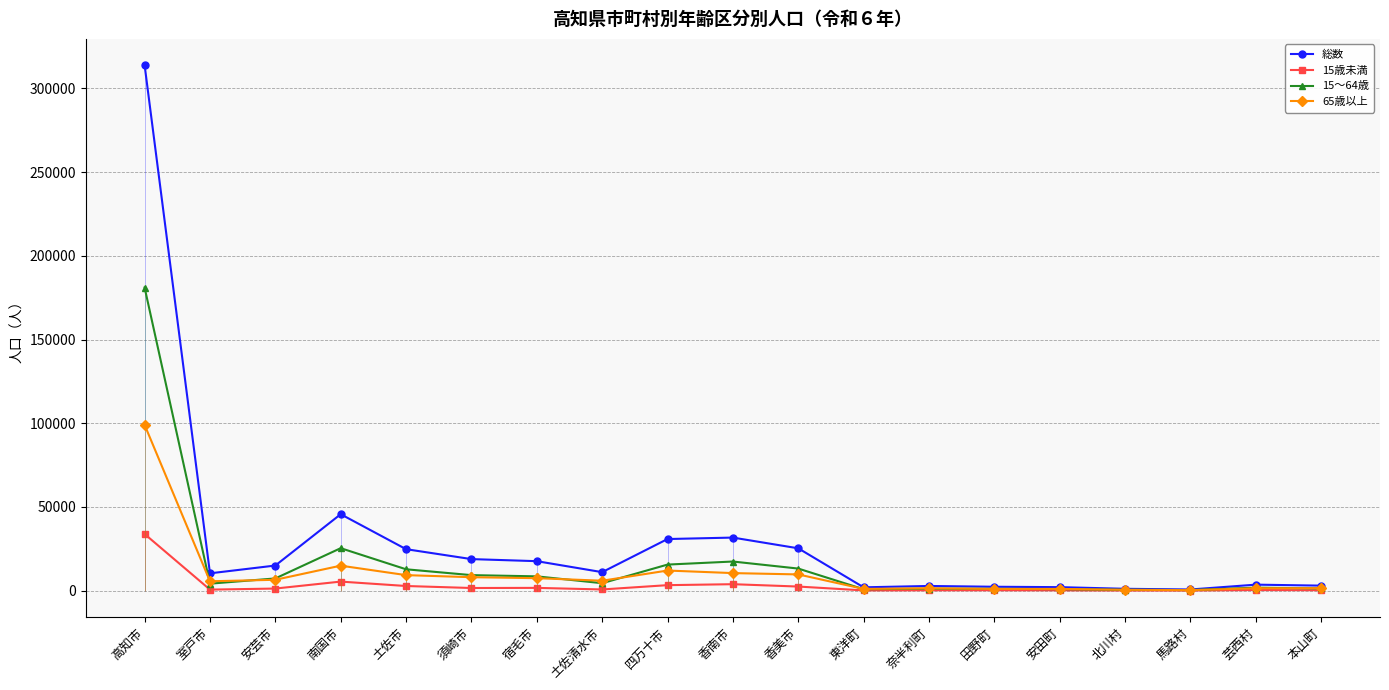

The value of 15～64歳 at 香南市 is 11039. True or false?

False